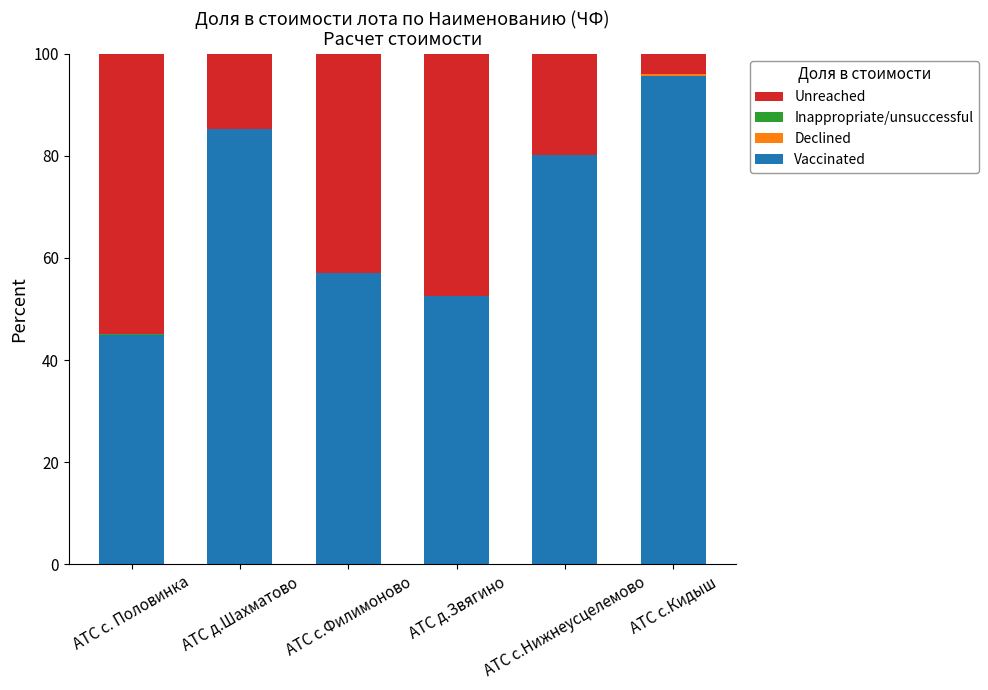

At which label does Vaccinated reach its peak?

АТС с.Кидыш